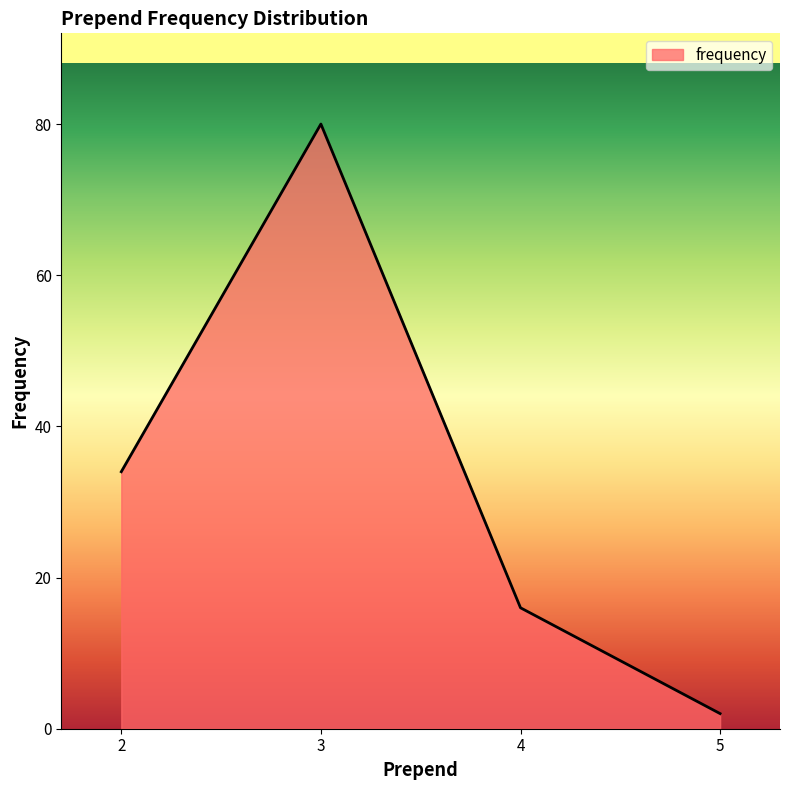

What is the difference between the values at 2 and 5?

32